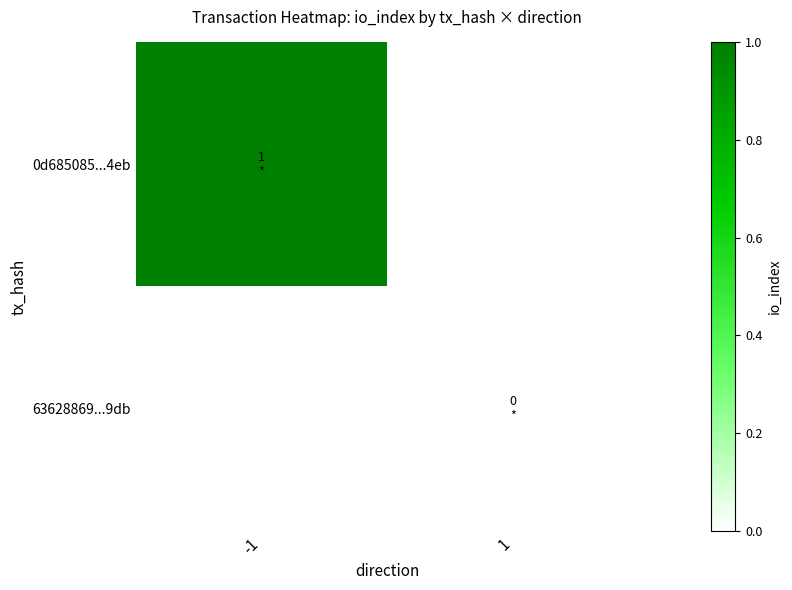

Rank the categories by 63628869...9db value from highest to lowest.

-1, 1